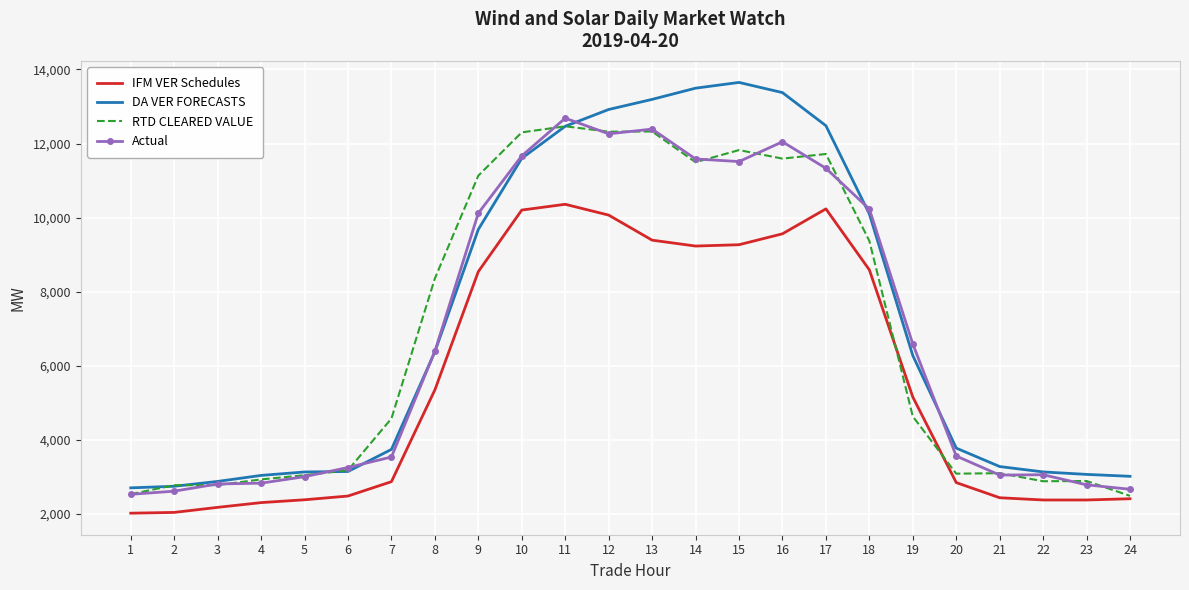

How many series are shown in this chart?

4